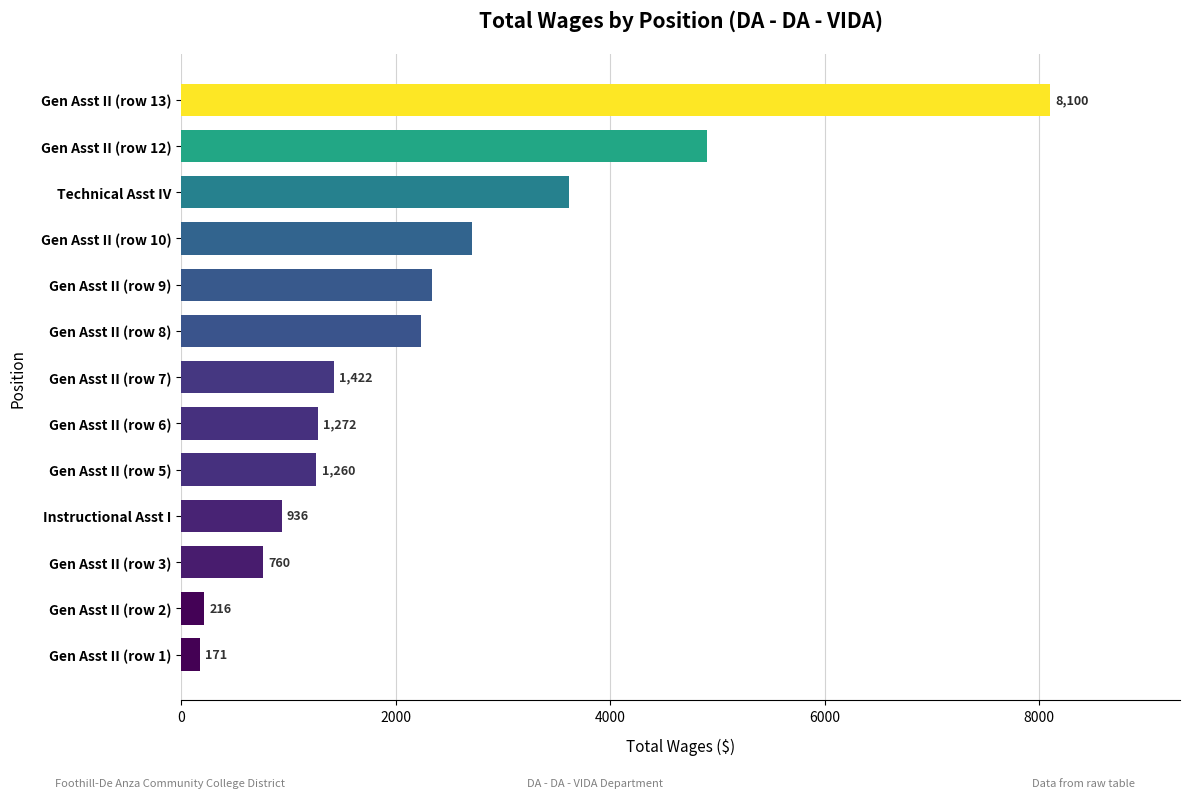

Which has a higher value, Instructional Asst I or Gen Asst II (row 5)?

Gen Asst II (row 5)